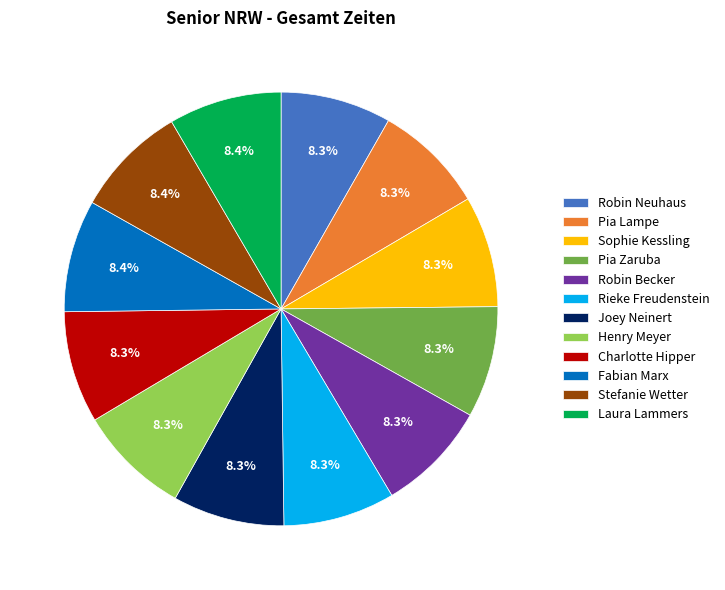

The Sophie Kessling slice represents 1% of the pie. True or false?

False